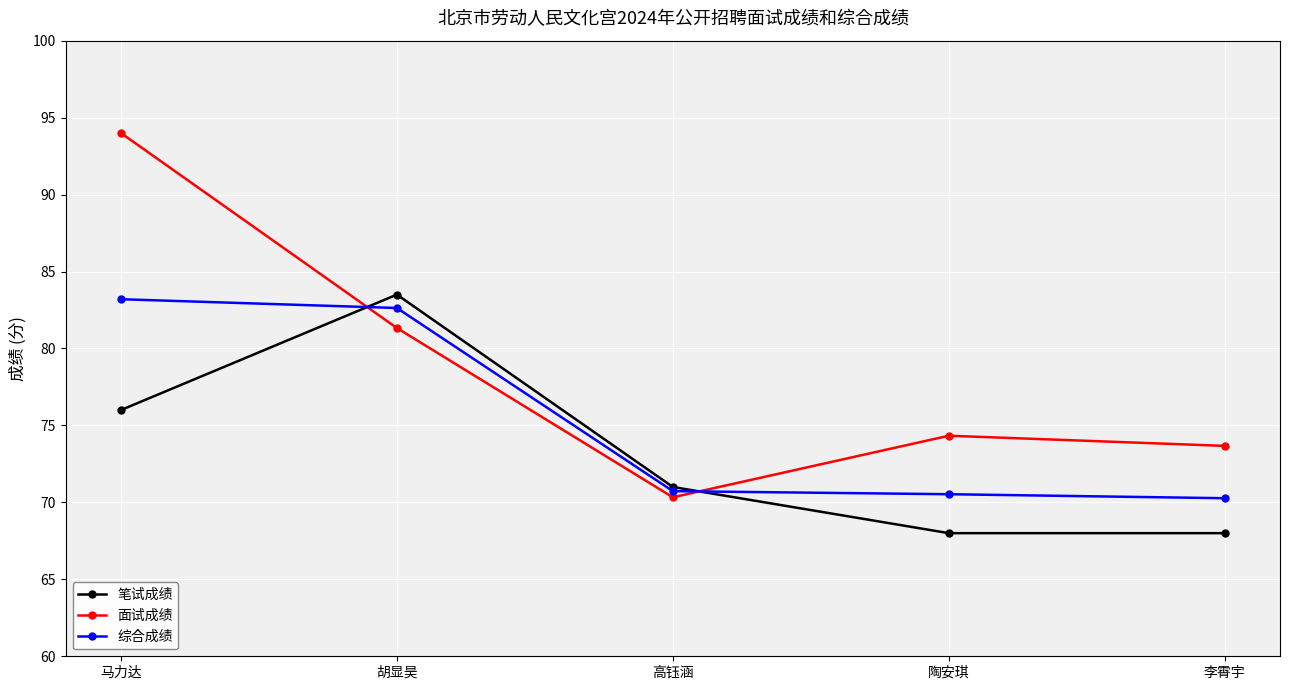

What position from the left is 胡显昊?

2